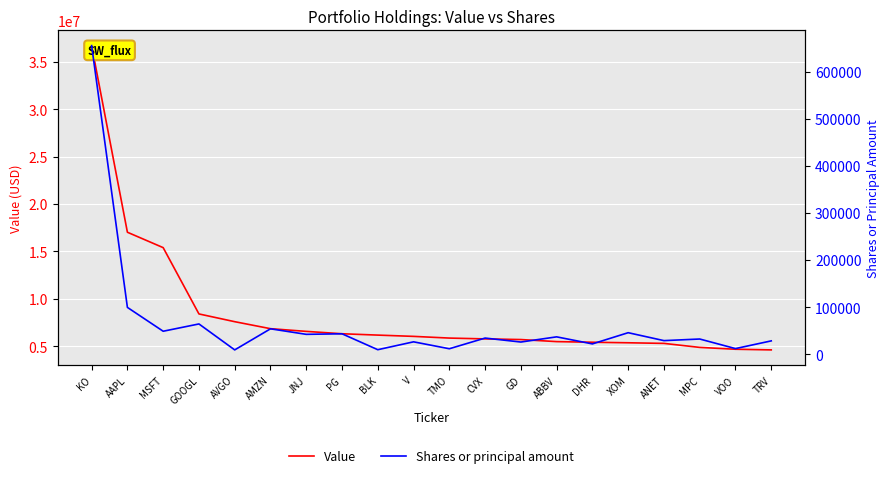

List the labels in order of Shares or principal amount value, largest first.

KO, AAPL, GOOGL, AMZN, MSFT, XOM, PG, JNJ, ABBV, CVX, MPC, ANET, TRV, V, GD, DHR, VOO, TMO, BLK, AVGO